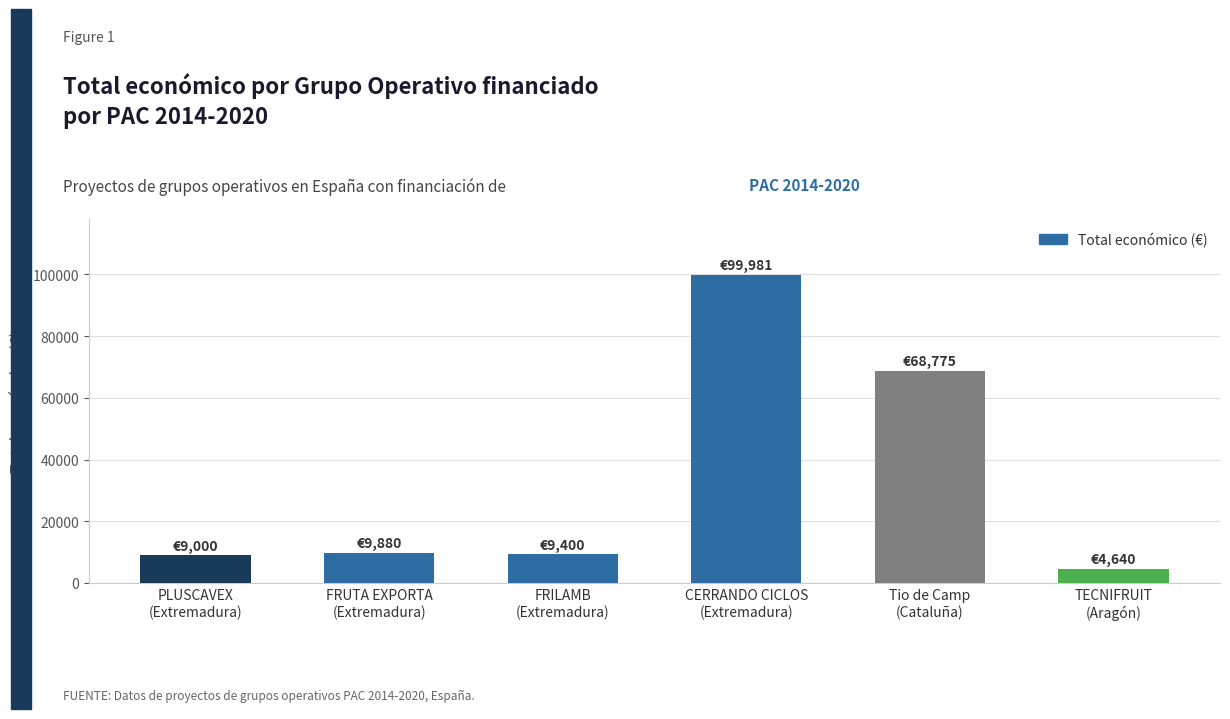

What is the difference between the maximum and minimum values?

95341